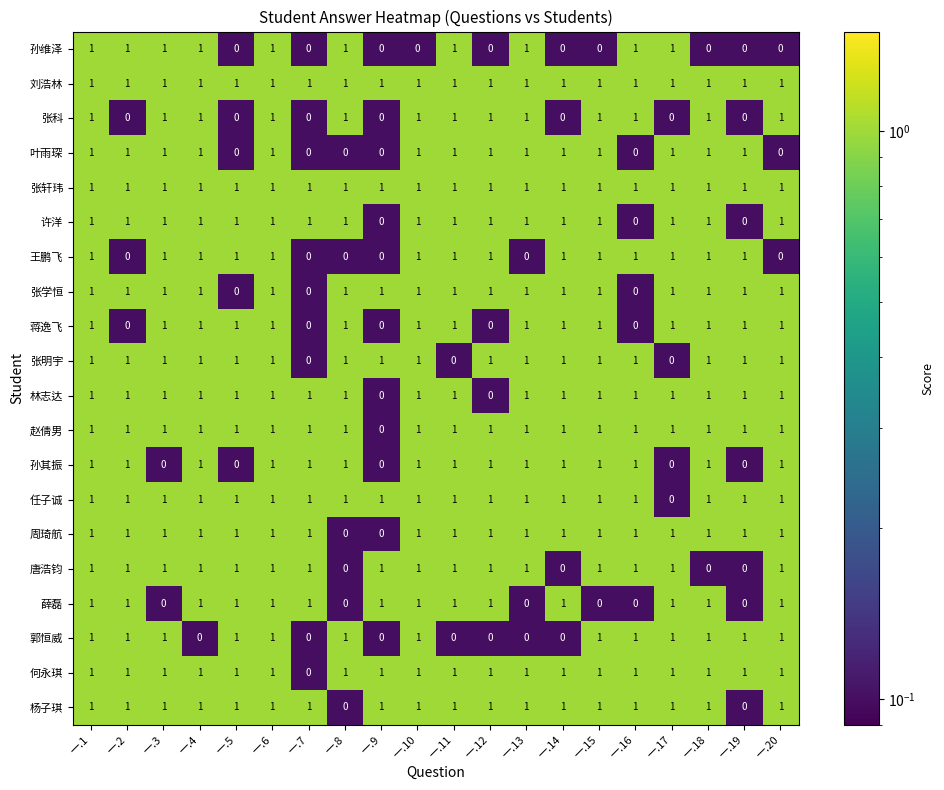

True or false: 张科 has a value of 1 at 一.20.

True